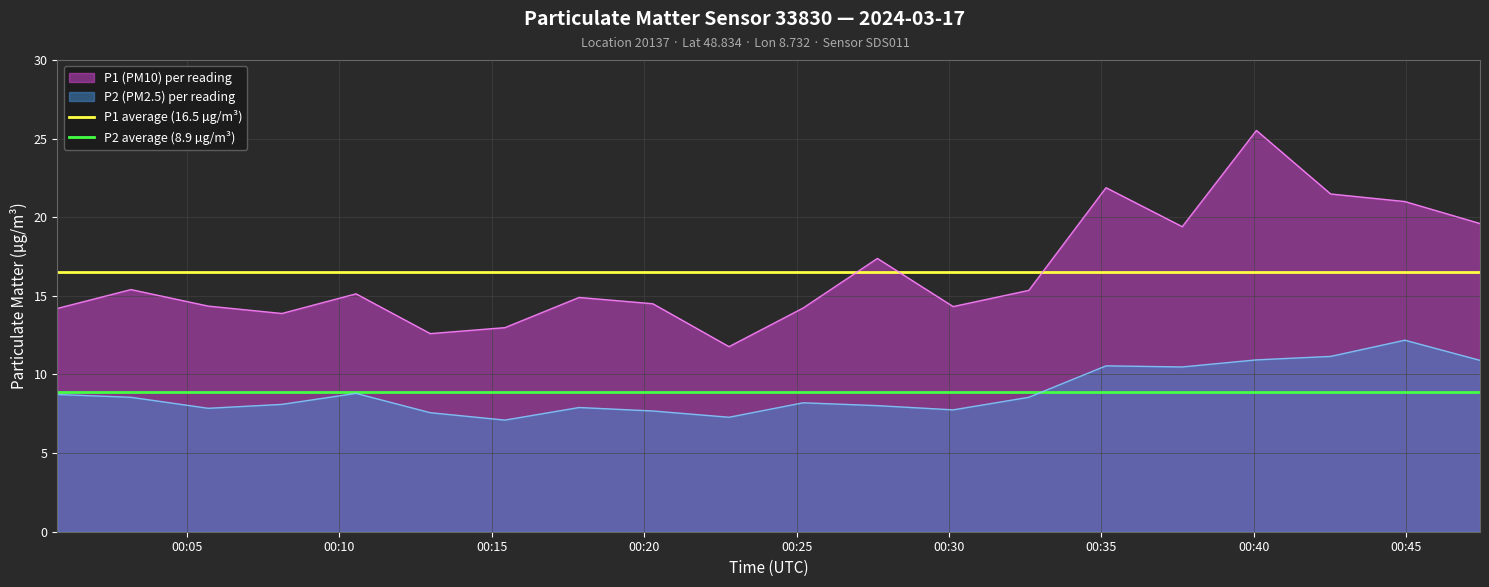

List the series in order of their overall mean, highest first.

P1 average (16.5 µg/m³), P2 average (8.9 µg/m³)